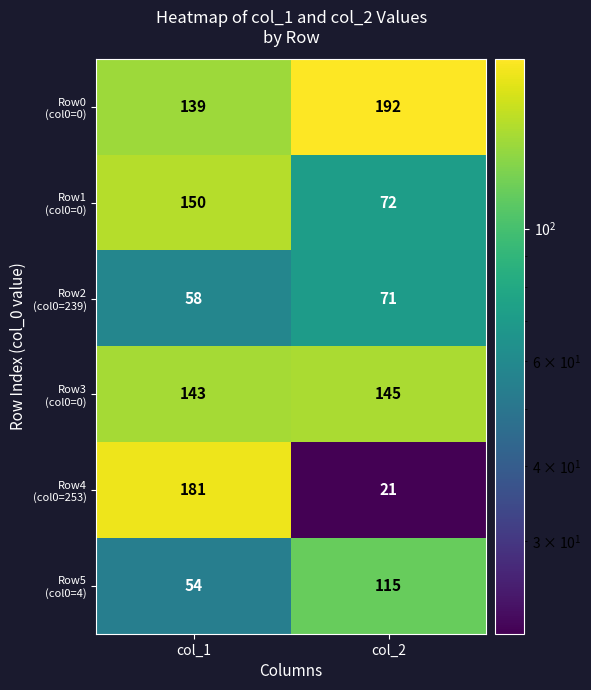

At which category is the sum across all series the highest?

col_1